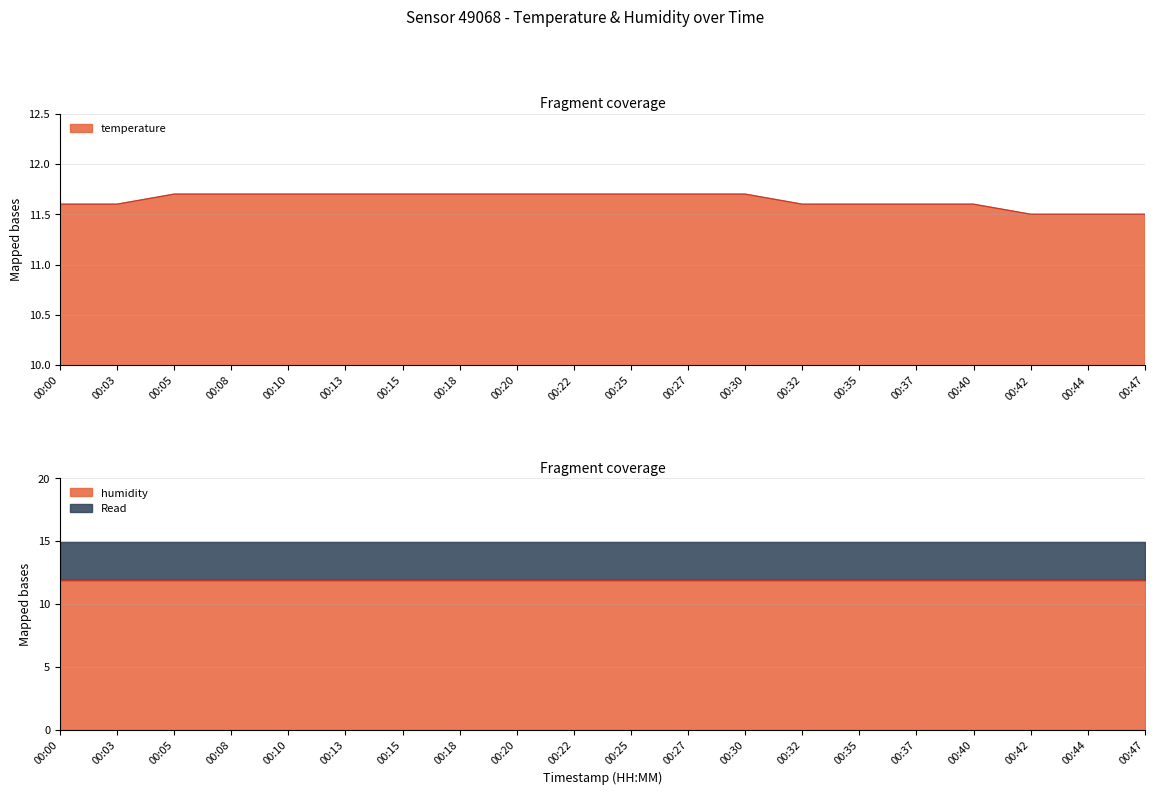

What is the difference between the values at 00:35 and 00:20?

0.1